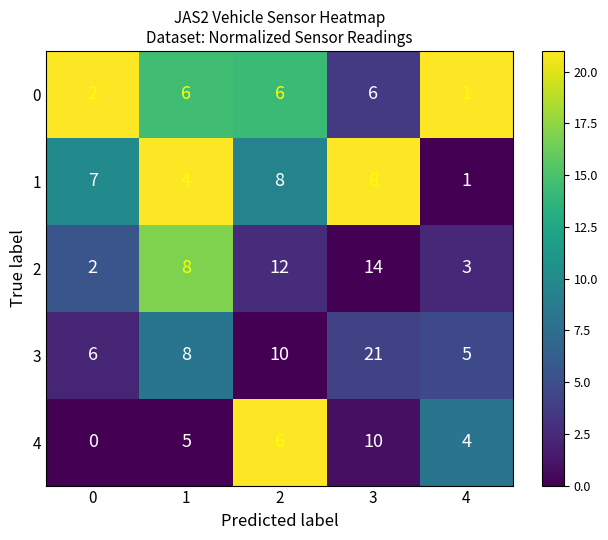

Reading left to right, what are all the values shown in this chart?

0: 2	6	6	6	1
1: 7	4	8	8	1
2: 2	8	12	14	3
3: 6	8	10	21	5
4: 0	5	6	10	4